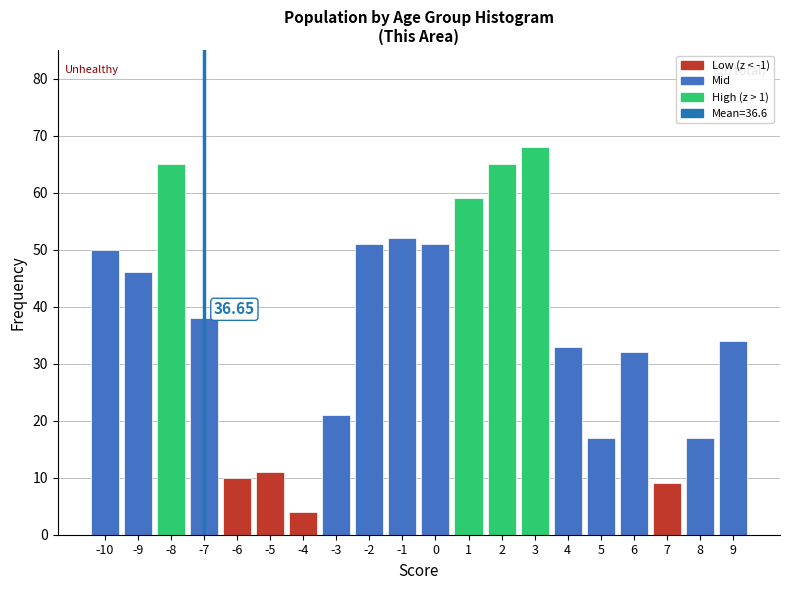

What is the ratio of the value at 8 to the value at 7?

1.9